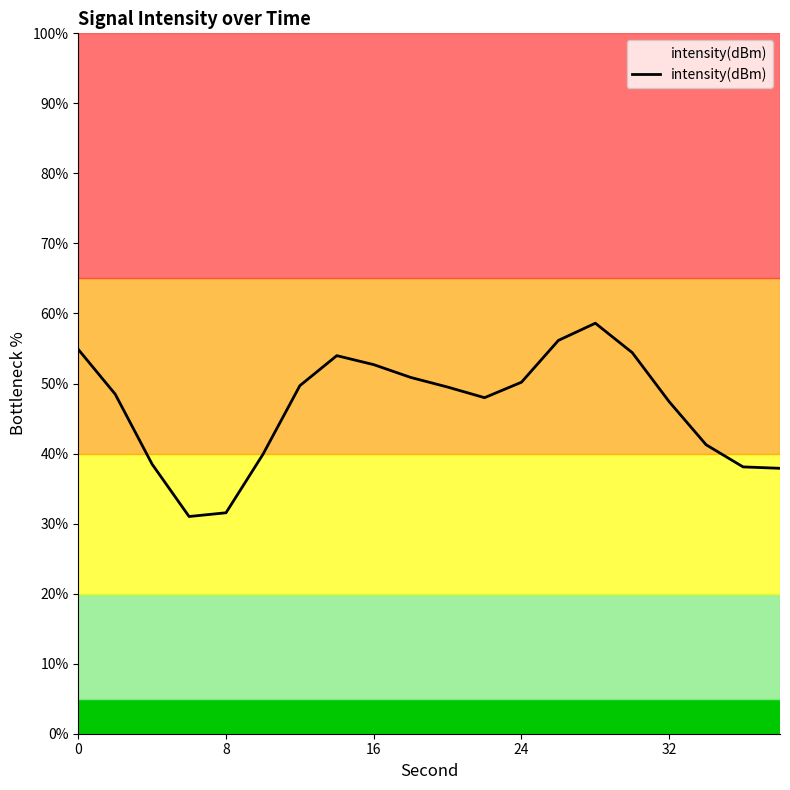

What is the difference between the maximum and minimum values?

27.6